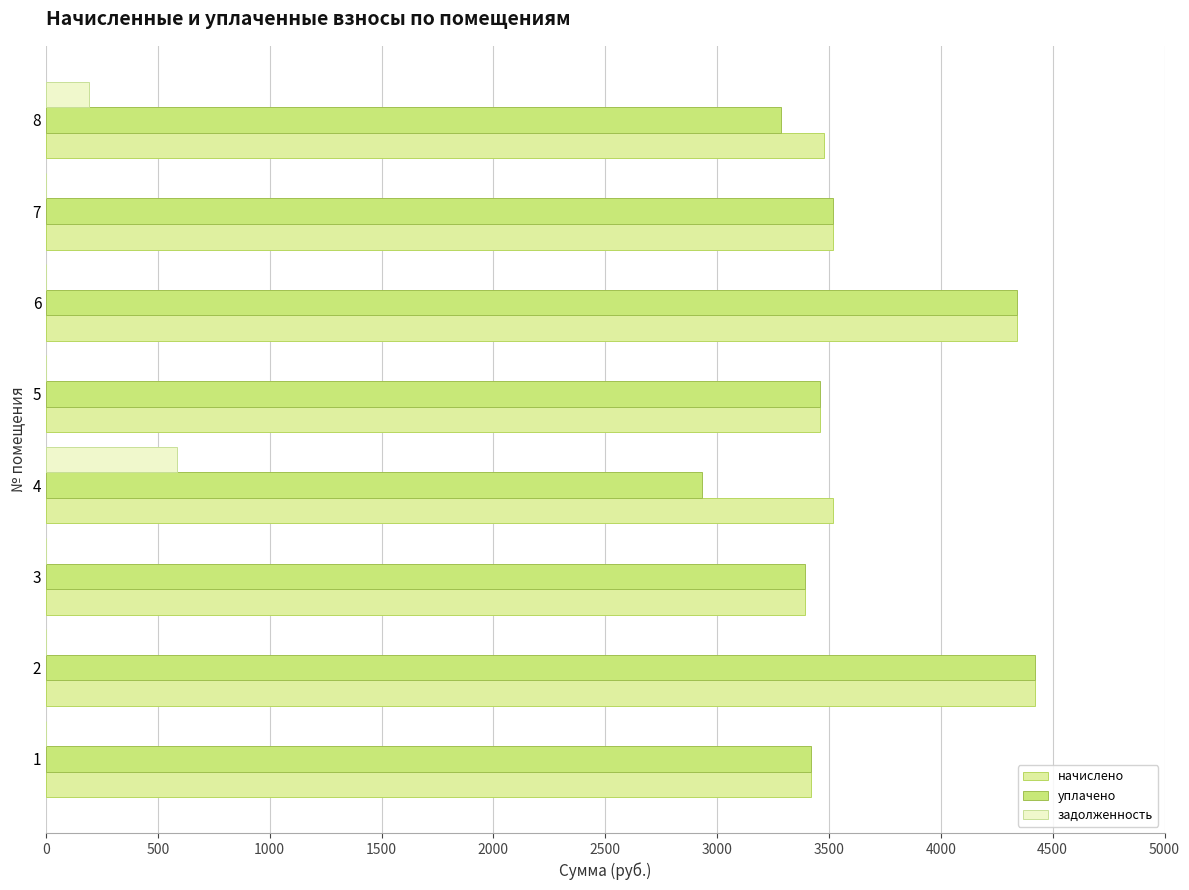

Is the value of уплачено at 8 greater than the value of начислено at 3?

No